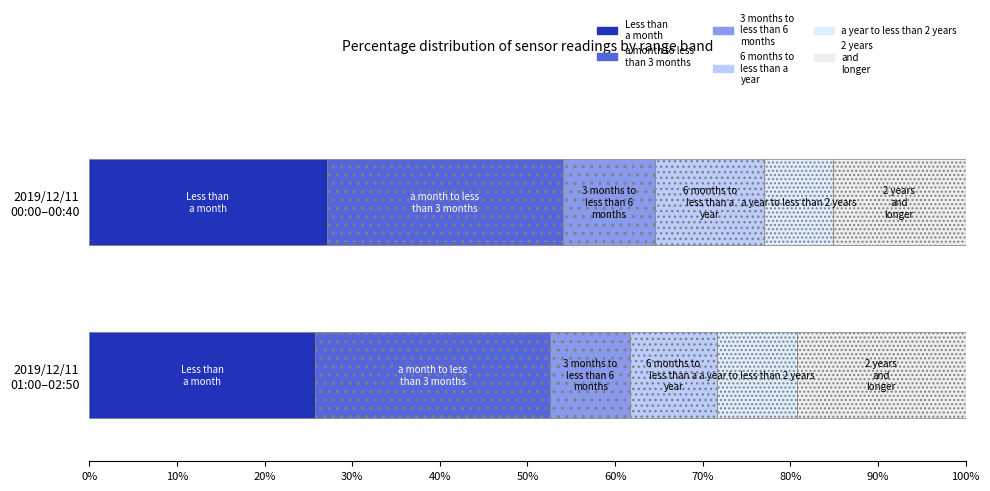

How many categories are shown in the chart?

2